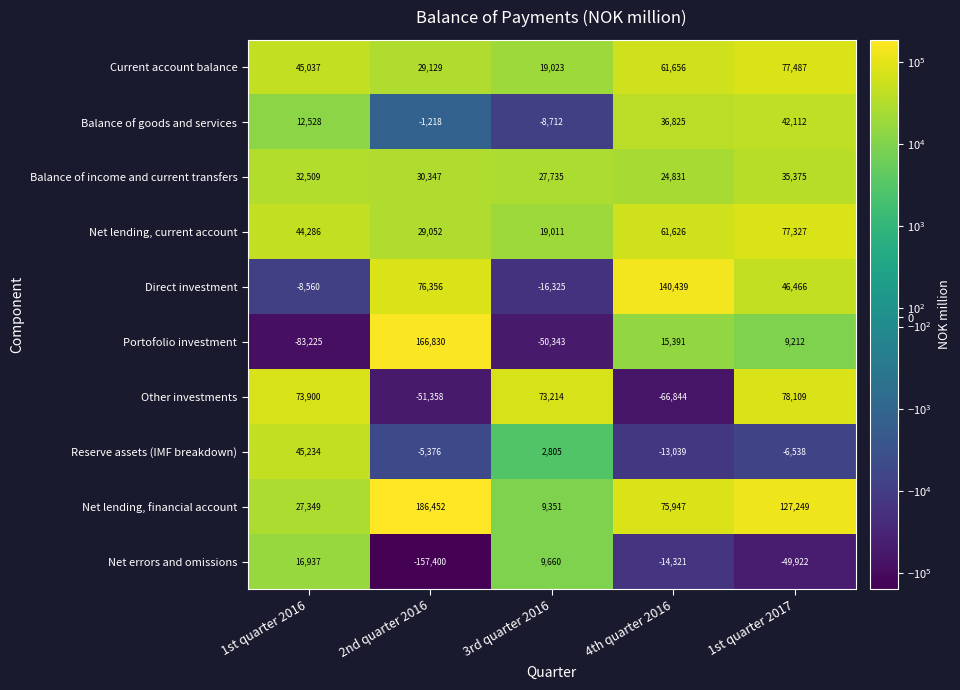

What is the difference between the Current account balance values at 1st quarter 2017 and 1st quarter 2016?

32450